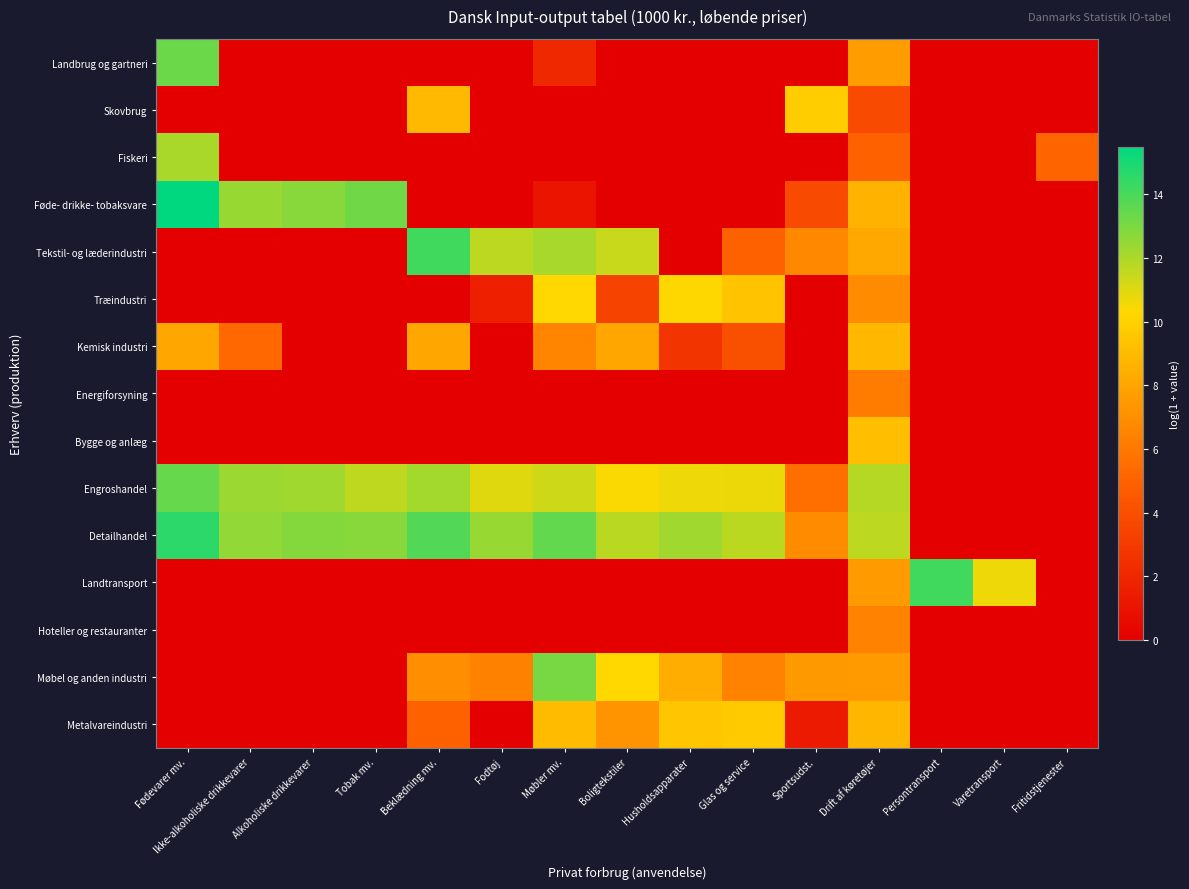

How many series are shown in this chart?

15